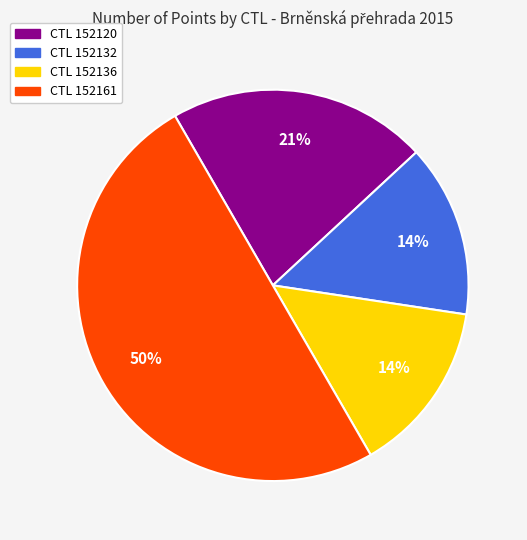

To the nearest percent, what is the average slice percentage?

25%